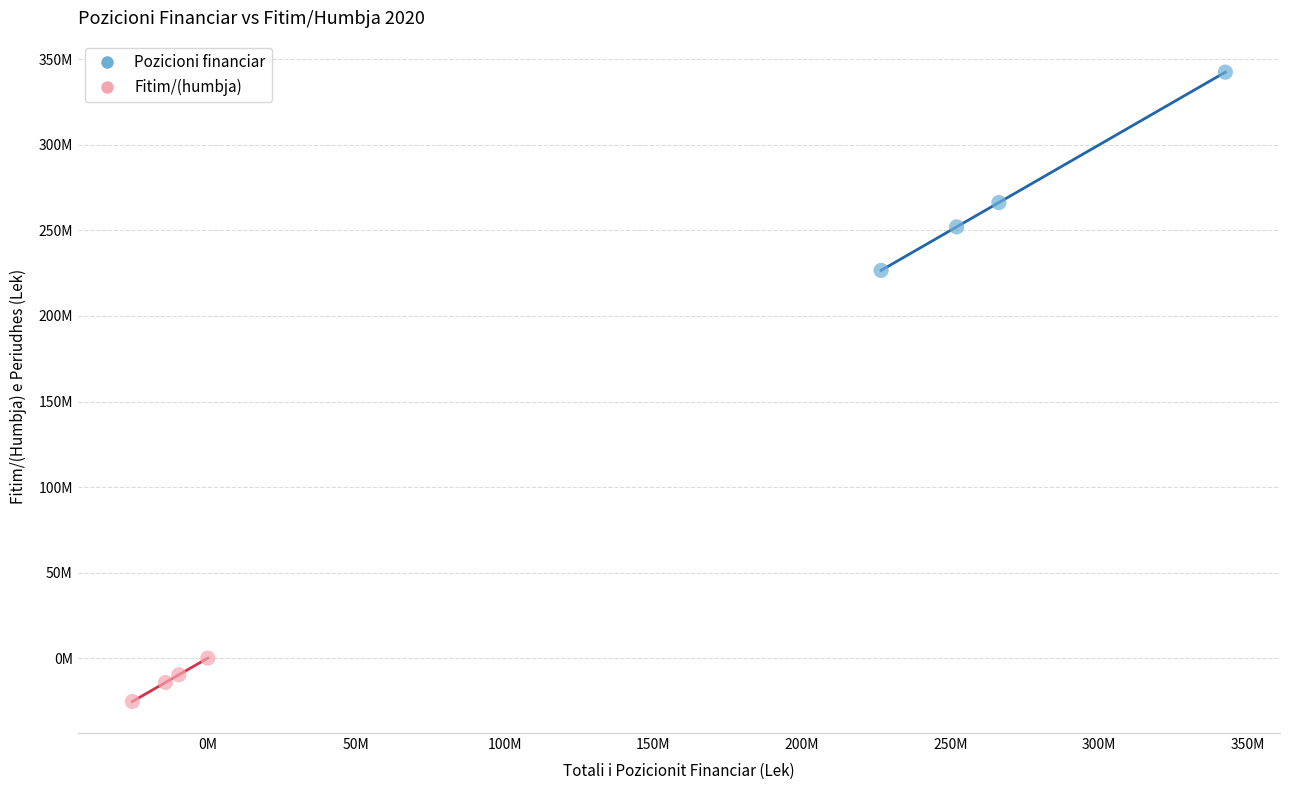

What are all the series names shown in the legend?

Pozicioni financiar, Fitim/(humbja)